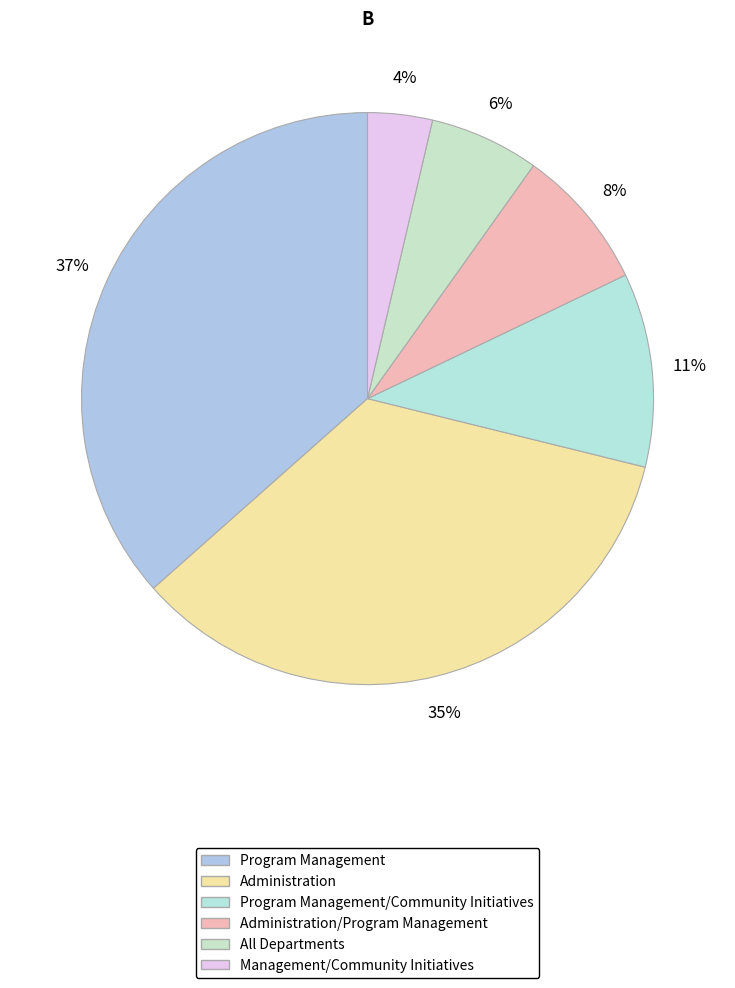

How many slices are in this pie chart?

6